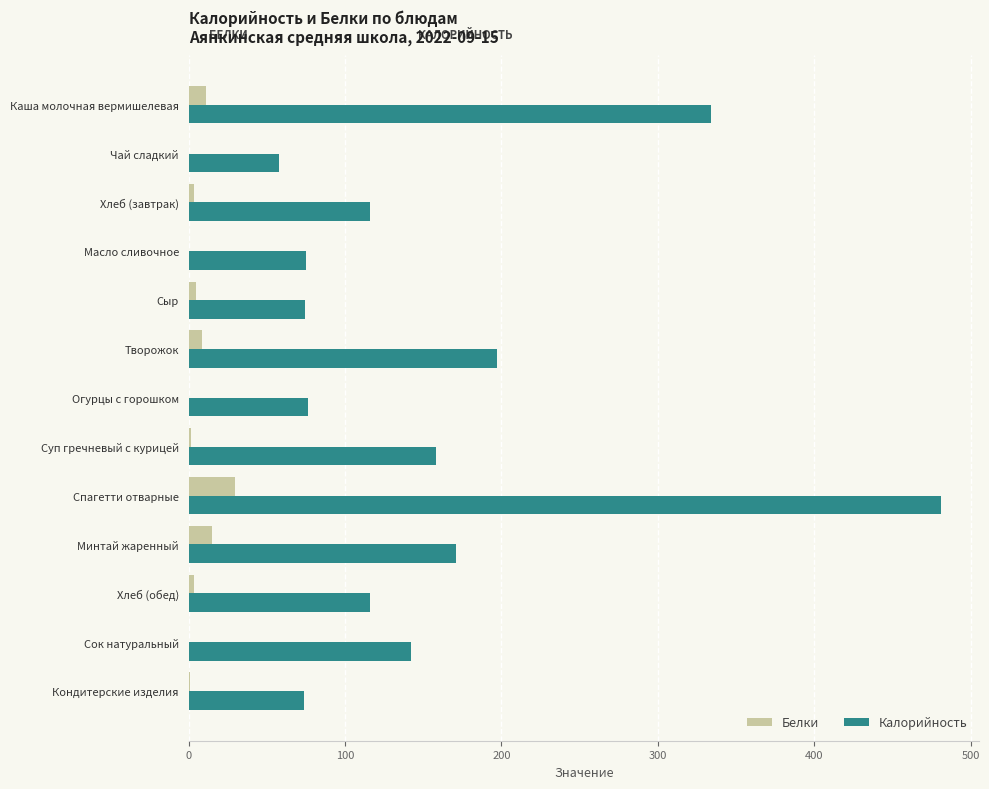

At which category is the sum across all series the highest?

Спагетти отварные